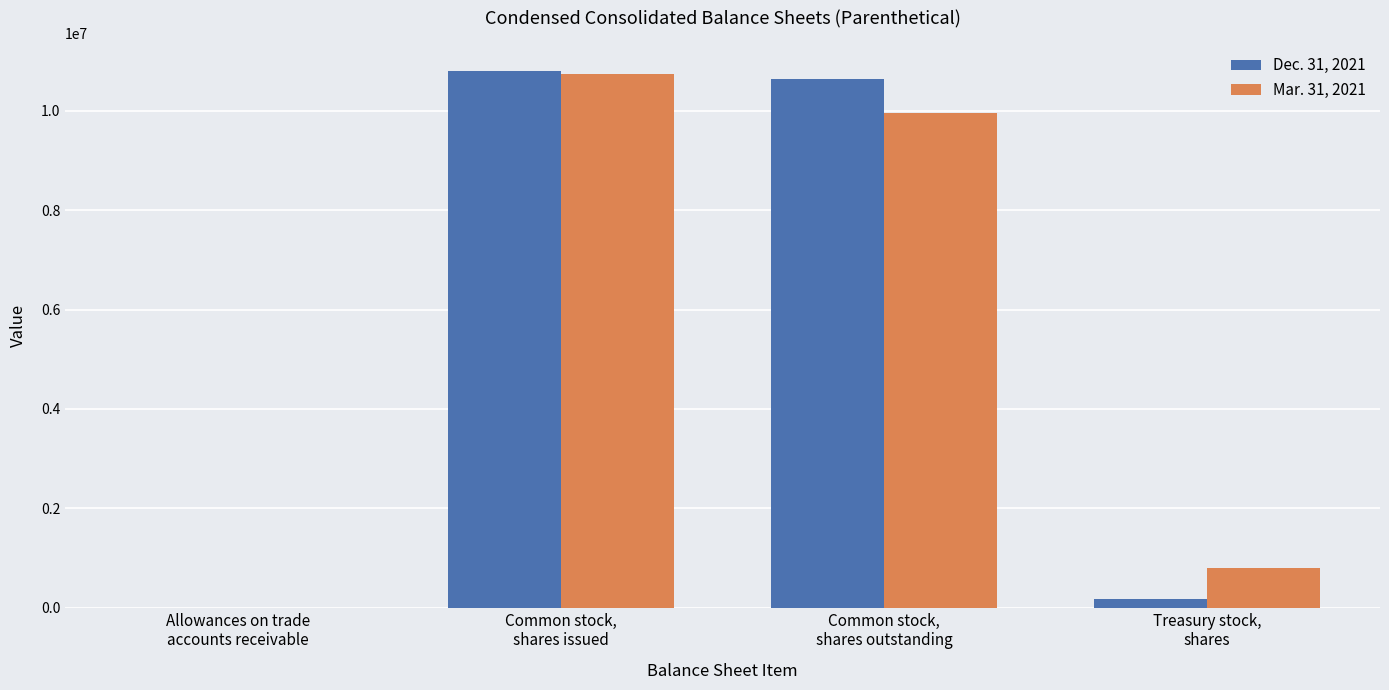

What is the total value across all series at Treasury stock,
shares?

962000